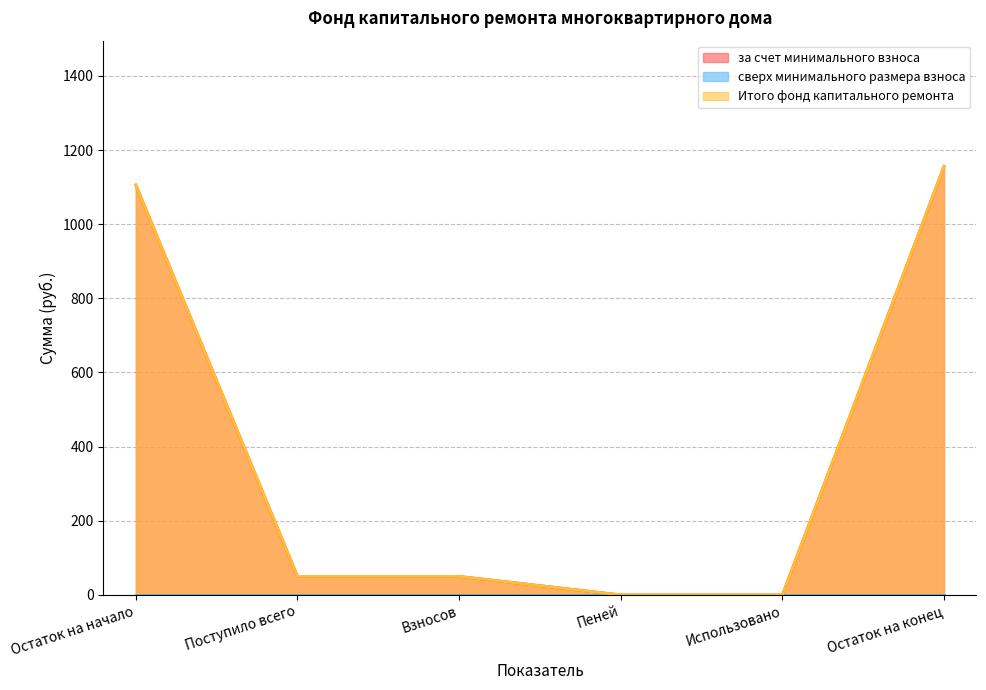

Where does the за счет минимального взноса series first go above 49?

Остаток на начало